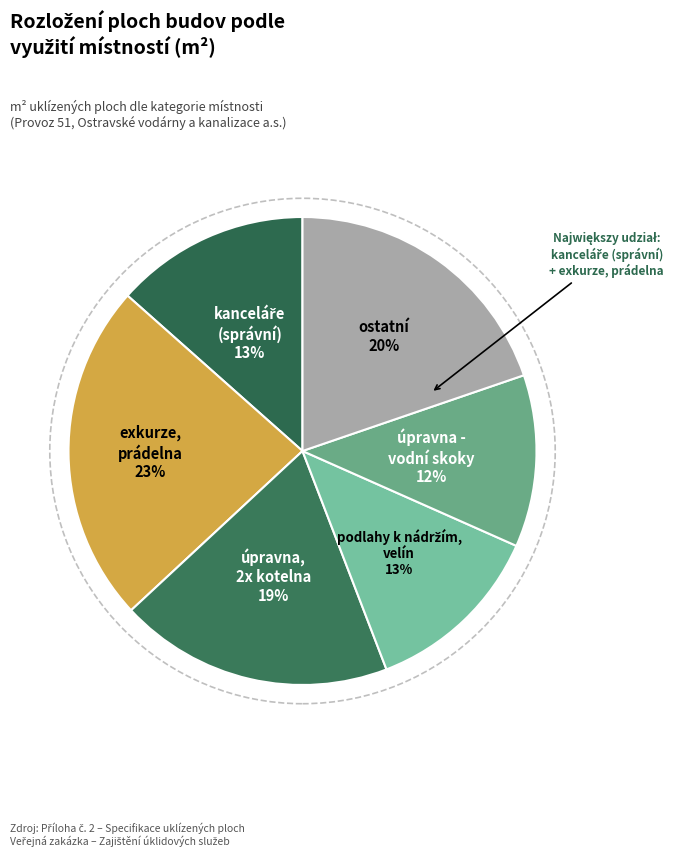

How many segments does this pie chart have?

6